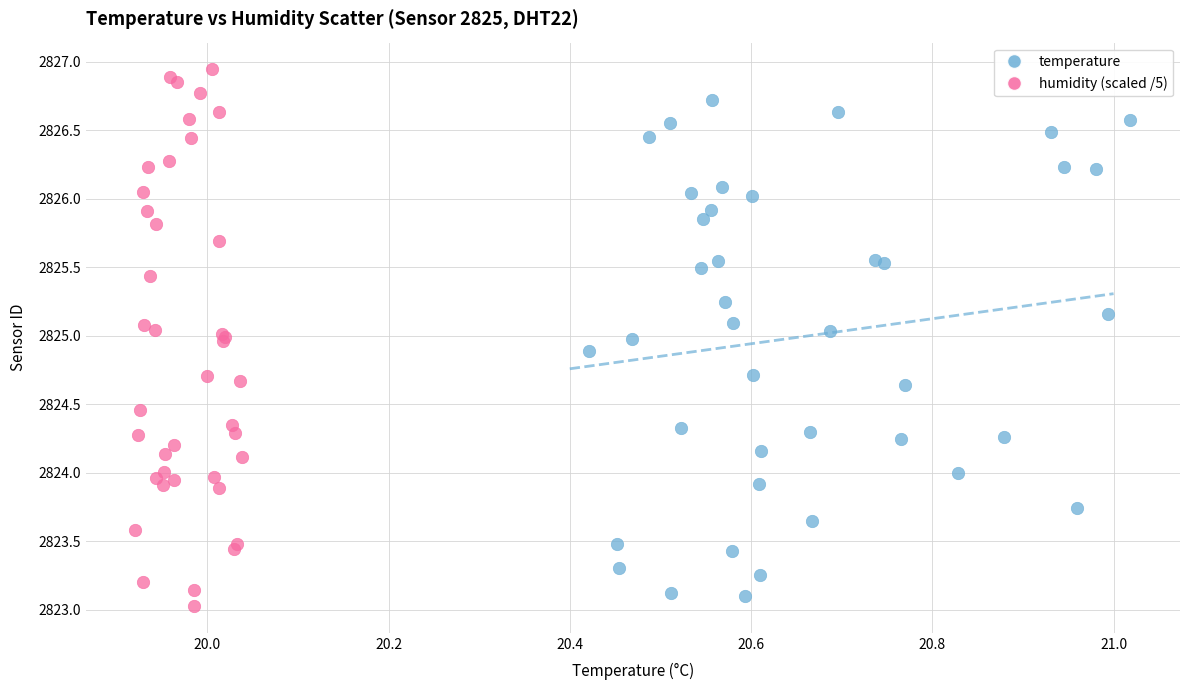

Which series reaches the maximum Y coordinate?

humidity (scaled /5)